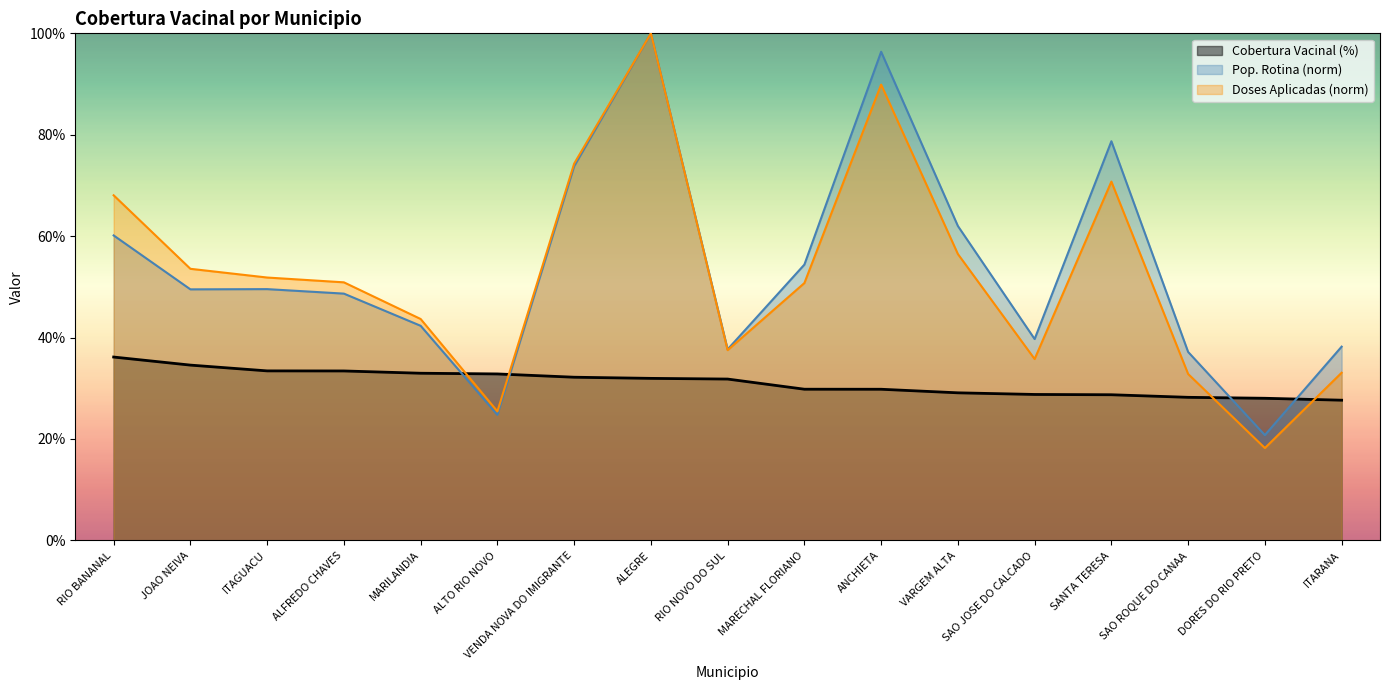

True or false: Doses Aplicadas (norm) has more than 0 interior local peaks.

True